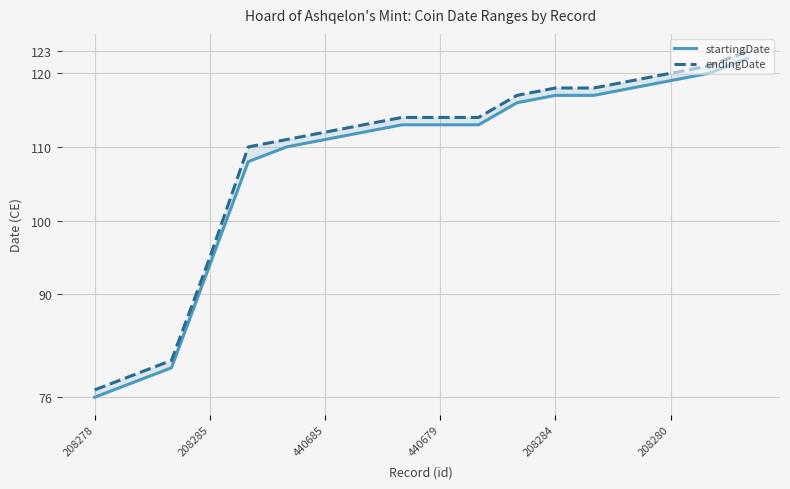

What is the difference between the highest and lowest values at 16?

1